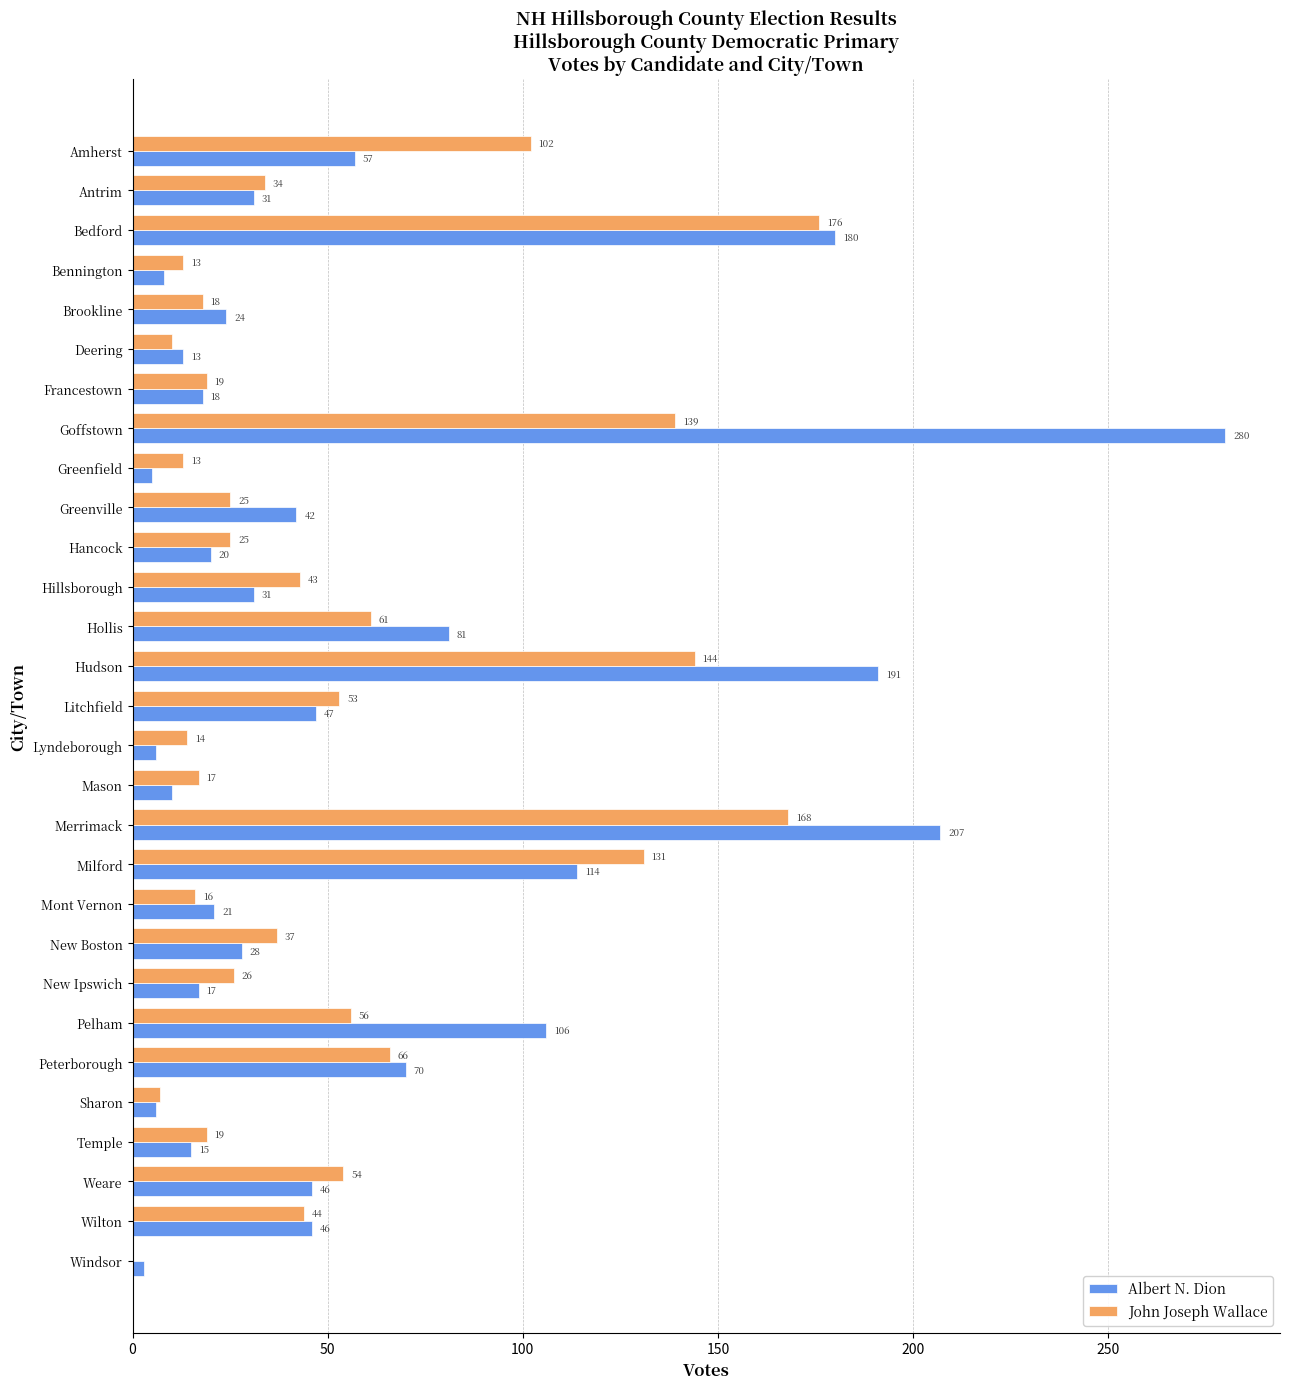

Is it true that John Joseph Wallace equals 7 at Sharon?

True